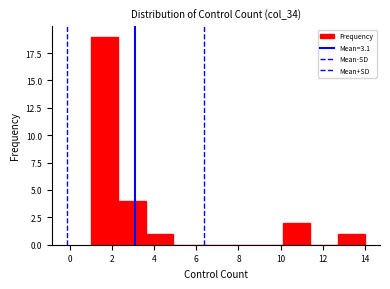

Reading left to right, transcribe this chart: for each bar, give the range it covers on the x-axis and its height. Neither the bar edges nor the heights are printed on the chart, so give them approximately, as read against the axes.

1.0 to 2.3: 19
2.3 to 3.6: 4
3.6 to 4.9: 1
4.9 to 6.2: 0
6.2 to 7.5: 0
7.5 to 8.8: 0
8.8 to 10.1: 0
10.1 to 11.4: 2
11.4 to 12.7: 0
12.7 to 14.0: 1